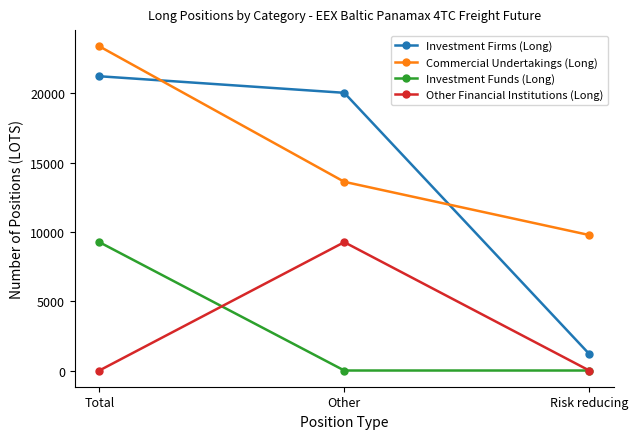

Does the chart display data point markers on the line(s)?

Yes